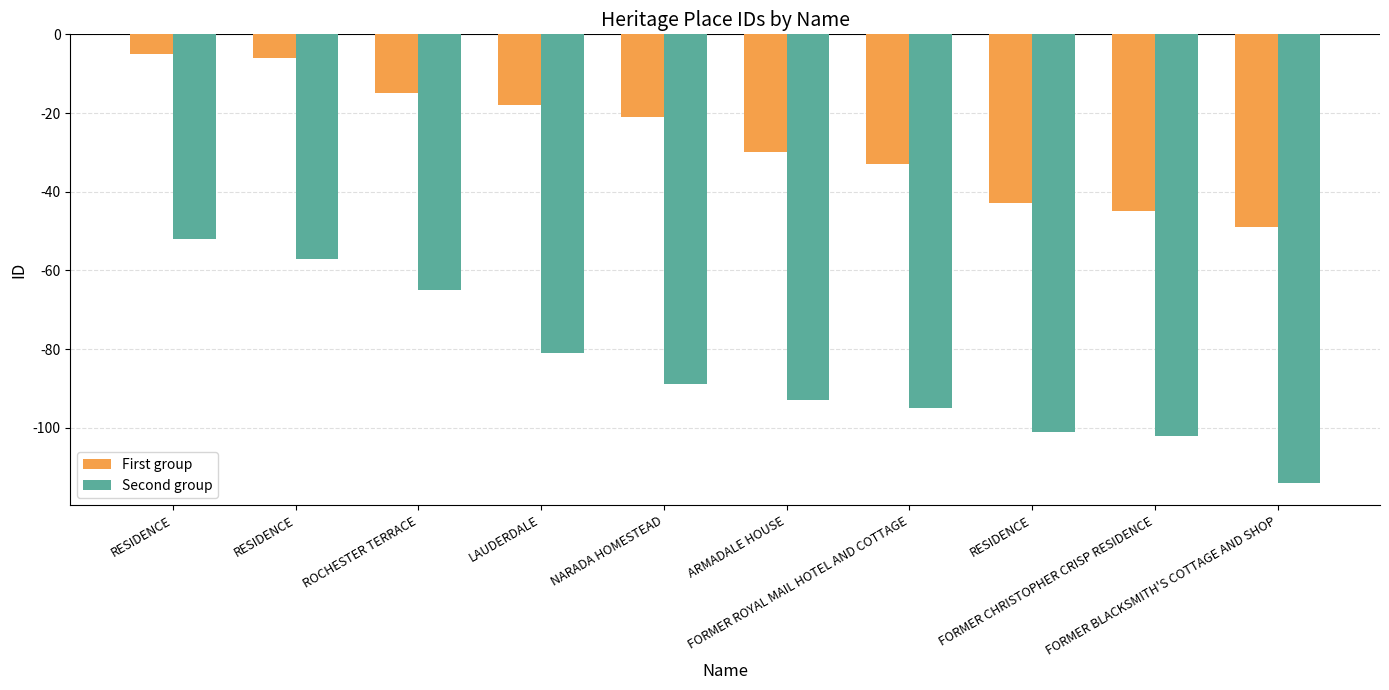

What is the difference between the second highest and minimum values in the First group series?

43